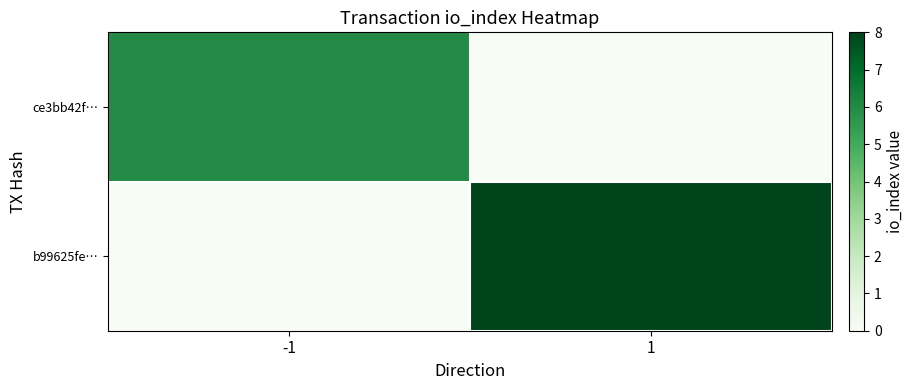

At how many categories does at least one series exceed 3?

2